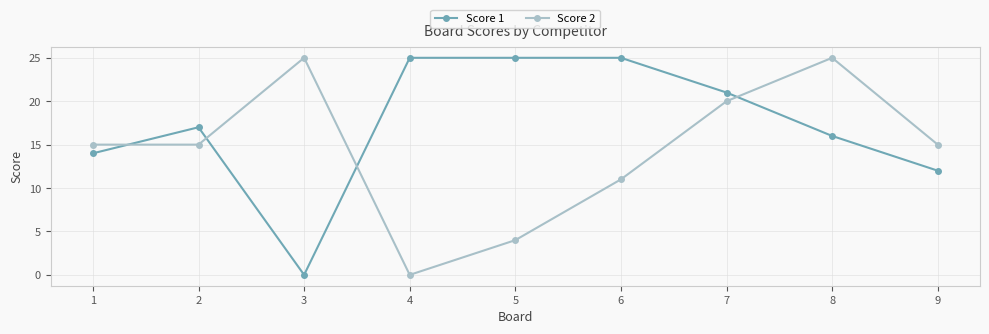

How many interior local peaks does the Score 2 series have?

2